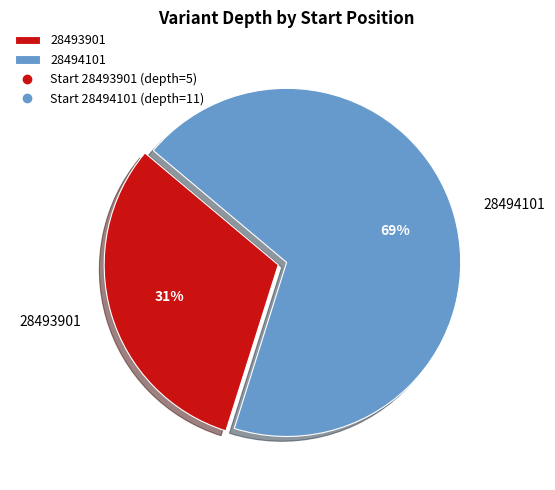

What percentage is the 28493901 slice, to the nearest percent?

31%